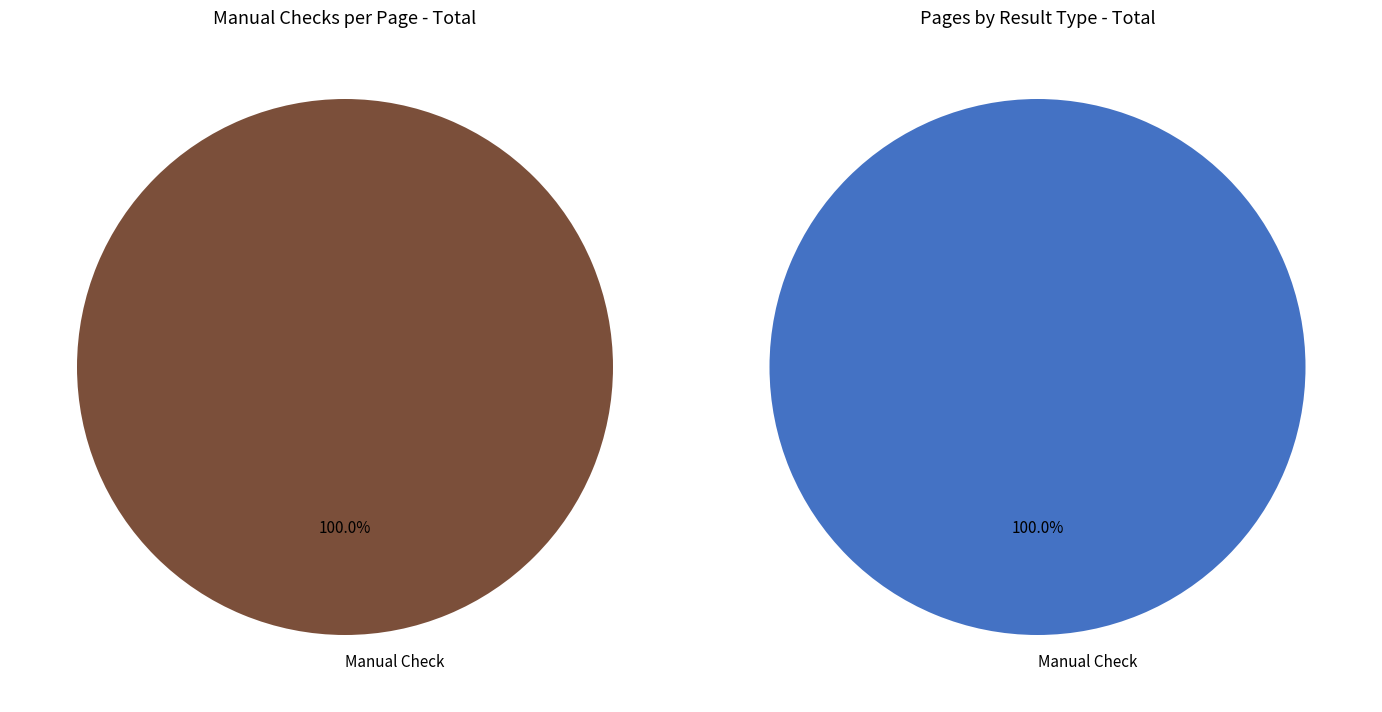

The Violations slice represents 0% of the pie. True or false?

True